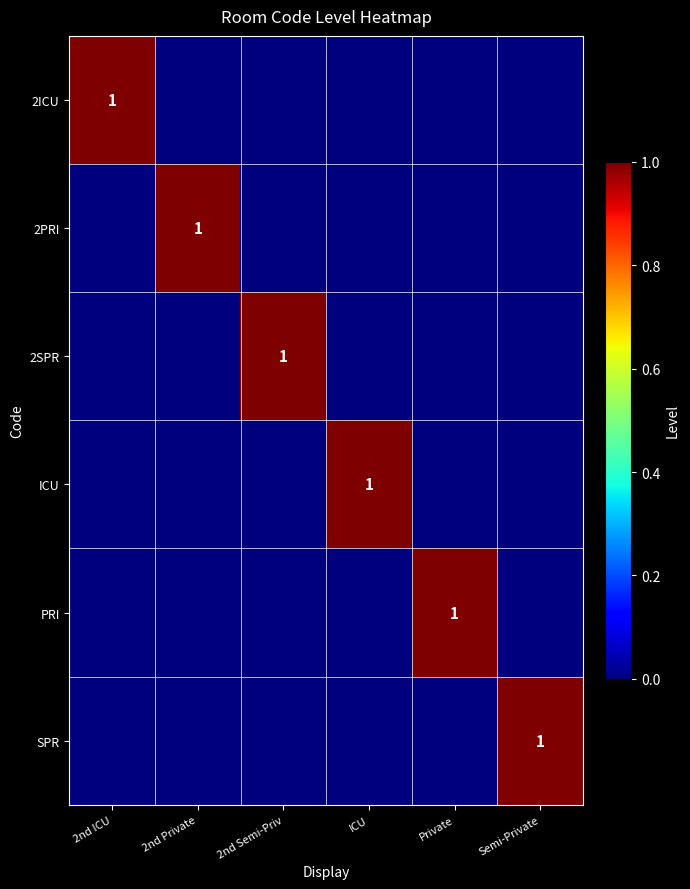

The value of PRI at Private is 1. True or false?

False